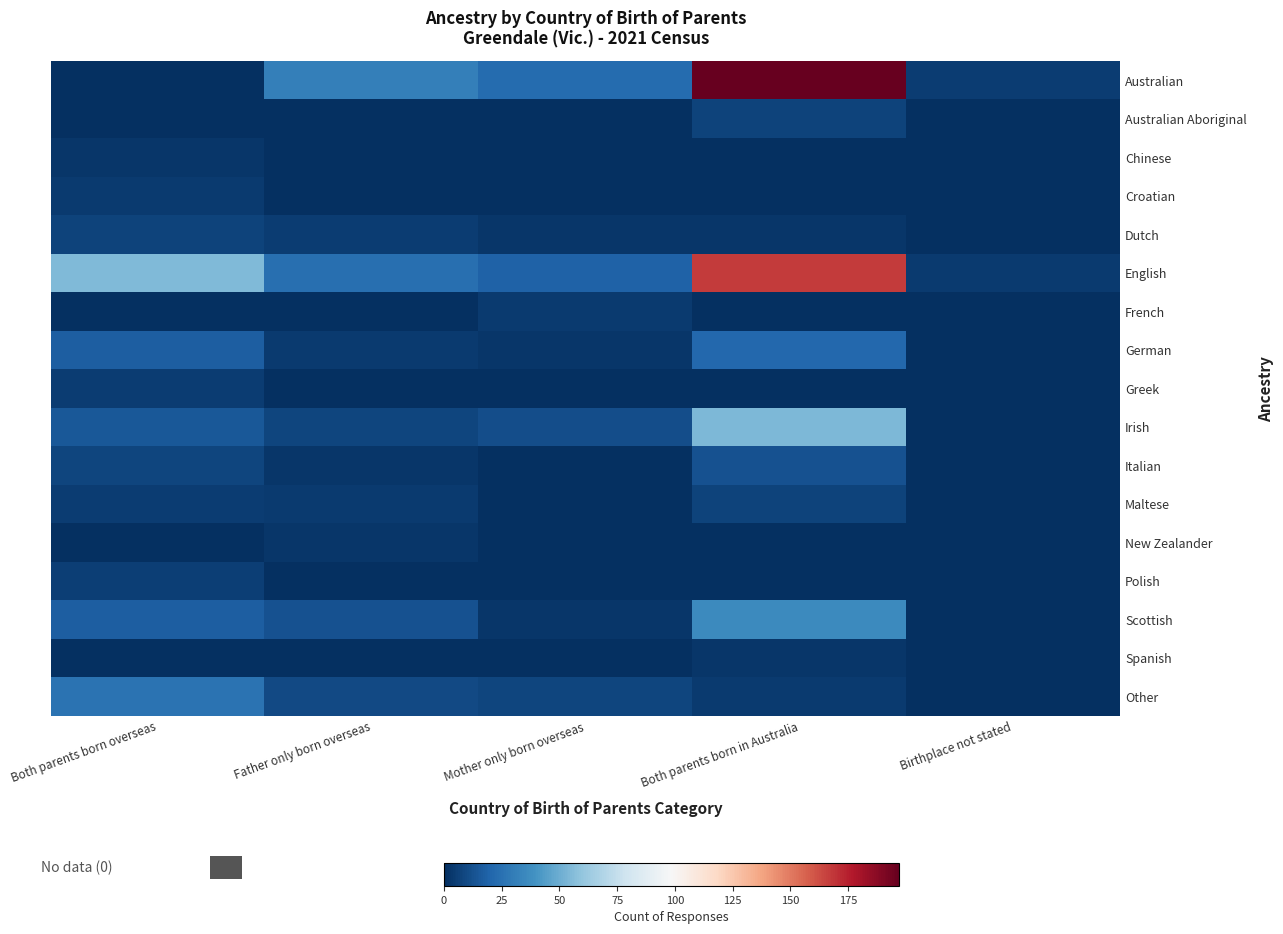

Reading left to right, extract all data points from this chart.

Australian: Both parents born overseas=0	Father only born overseas=31	Mother only born overseas=23	Both parents born in Australia=197	Birthplace not stated=5
Australian Aboriginal: Both parents born overseas=0	Father only born overseas=0	Mother only born overseas=0	Both parents born in Australia=7	Birthplace not stated=0
Chinese: Both parents born overseas=3	Father only born overseas=0	Mother only born overseas=0	Both parents born in Australia=0	Birthplace not stated=0
Croatian: Both parents born overseas=4	Father only born overseas=0	Mother only born overseas=0	Both parents born in Australia=0	Birthplace not stated=0
Dutch: Both parents born overseas=7	Father only born overseas=5	Mother only born overseas=3	Both parents born in Australia=3	Birthplace not stated=0
English: Both parents born overseas=55	Father only born overseas=24	Mother only born overseas=19	Both parents born in Australia=167	Birthplace not stated=4
French: Both parents born overseas=0	Father only born overseas=0	Mother only born overseas=4	Both parents born in Australia=0	Birthplace not stated=0
German: Both parents born overseas=17	Father only born overseas=4	Mother only born overseas=3	Both parents born in Australia=21	Birthplace not stated=0
Greek: Both parents born overseas=5	Father only born overseas=0	Mother only born overseas=0	Both parents born in Australia=0	Birthplace not stated=0
Irish: Both parents born overseas=15	Father only born overseas=8	Mother only born overseas=11	Both parents born in Australia=54	Birthplace not stated=0
Italian: Both parents born overseas=8	Father only born overseas=3	Mother only born overseas=0	Both parents born in Australia=13	Birthplace not stated=0
Maltese: Both parents born overseas=5	Father only born overseas=4	Mother only born overseas=0	Both parents born in Australia=7	Birthplace not stated=0
New Zealander: Both parents born overseas=0	Father only born overseas=3	Mother only born overseas=0	Both parents born in Australia=0	Birthplace not stated=0
Polish: Both parents born overseas=6	Father only born overseas=0	Mother only born overseas=0	Both parents born in Australia=0	Birthplace not stated=0
Scottish: Both parents born overseas=17	Father only born overseas=13	Mother only born overseas=3	Both parents born in Australia=36	Birthplace not stated=0
Spanish: Both parents born overseas=0	Father only born overseas=0	Mother only born overseas=0	Both parents born in Australia=3	Birthplace not stated=0
Other: Both parents born overseas=26	Father only born overseas=10	Mother only born overseas=8	Both parents born in Australia=4	Birthplace not stated=0